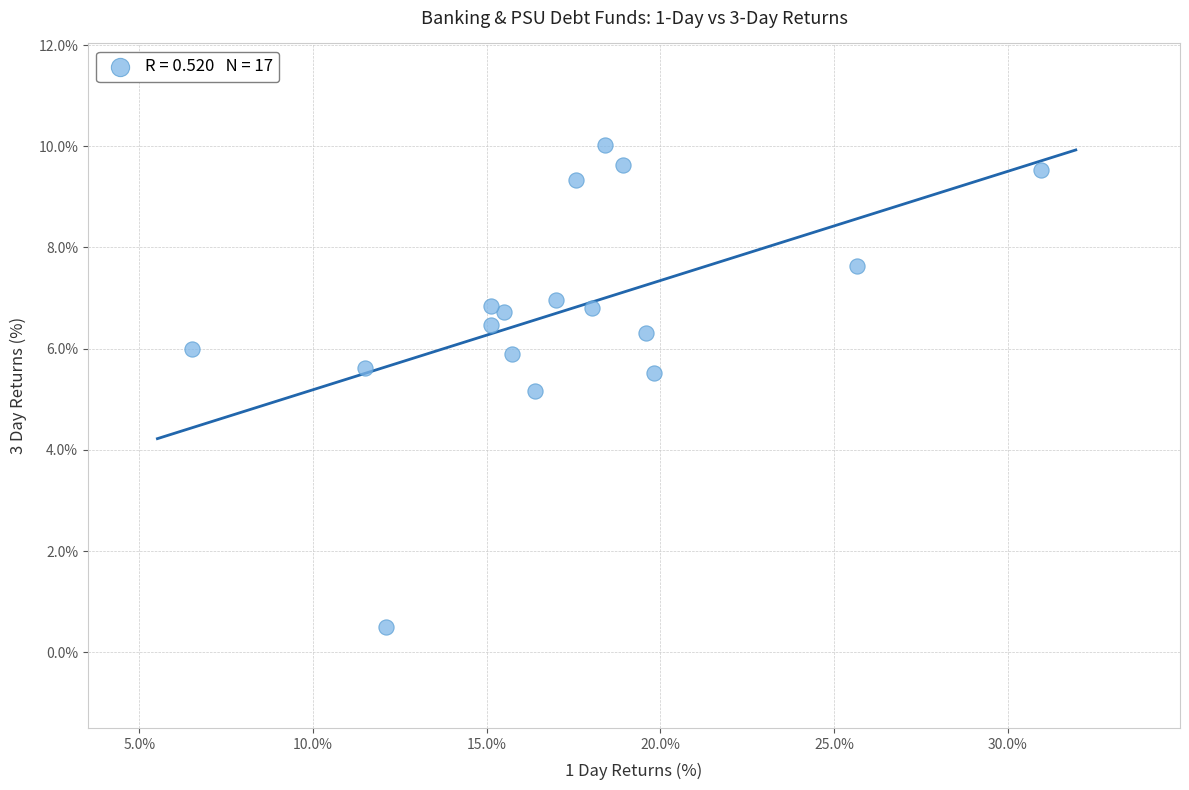

What Y value in the scatter plot is closest to 5?

5.2